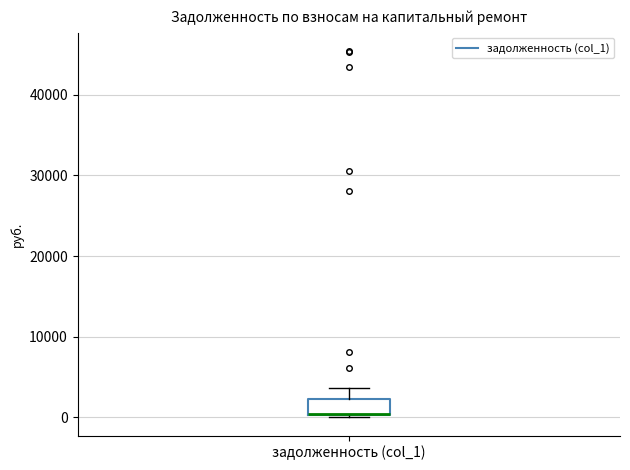

Transcribe this box plot: give where the median line is, the range the box spans, and where the two whiskers end, as read against the y-axis. The values are not printed on the chart, so give them approximately, as read against the axis.

median 0 (drawn on the box's lower edge), box 0 to 2000, whiskers 0 (just below the box's lower edge) to 4000